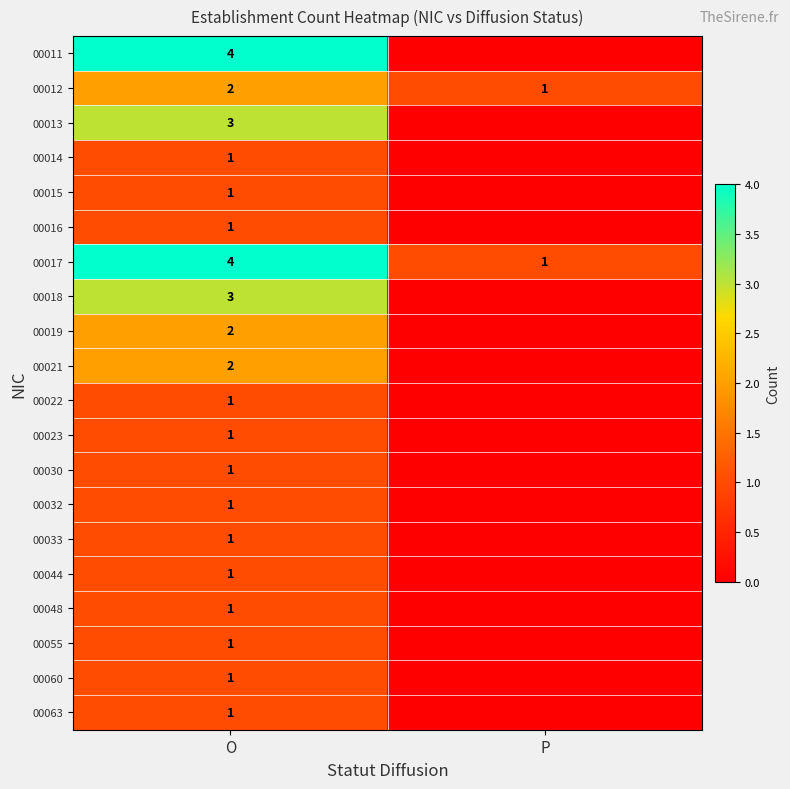

Is the value of 00032 at O greater than the value of 00017 at O?

No